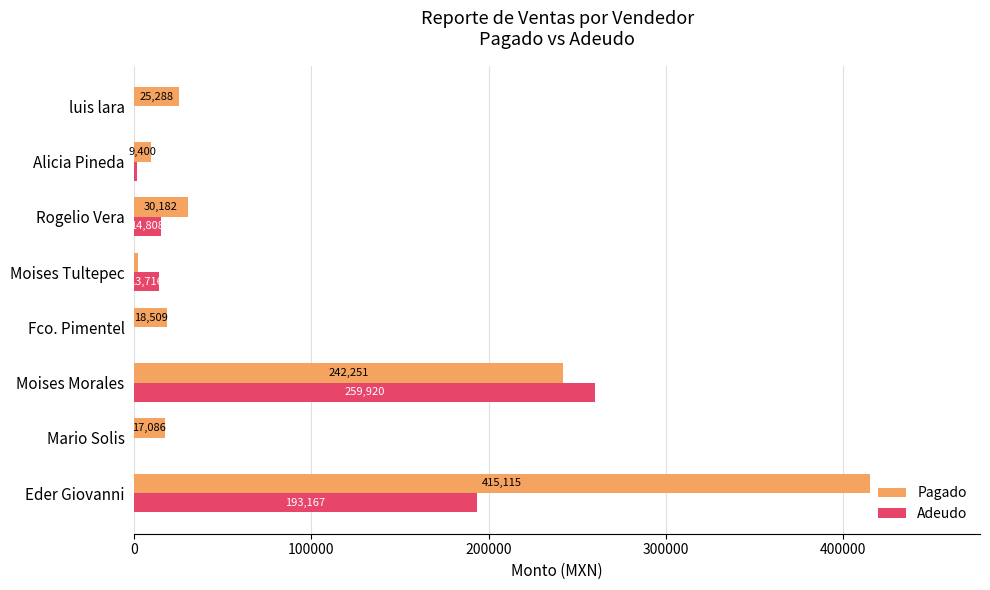

What is the maximum value shown in the chart?

415114.5